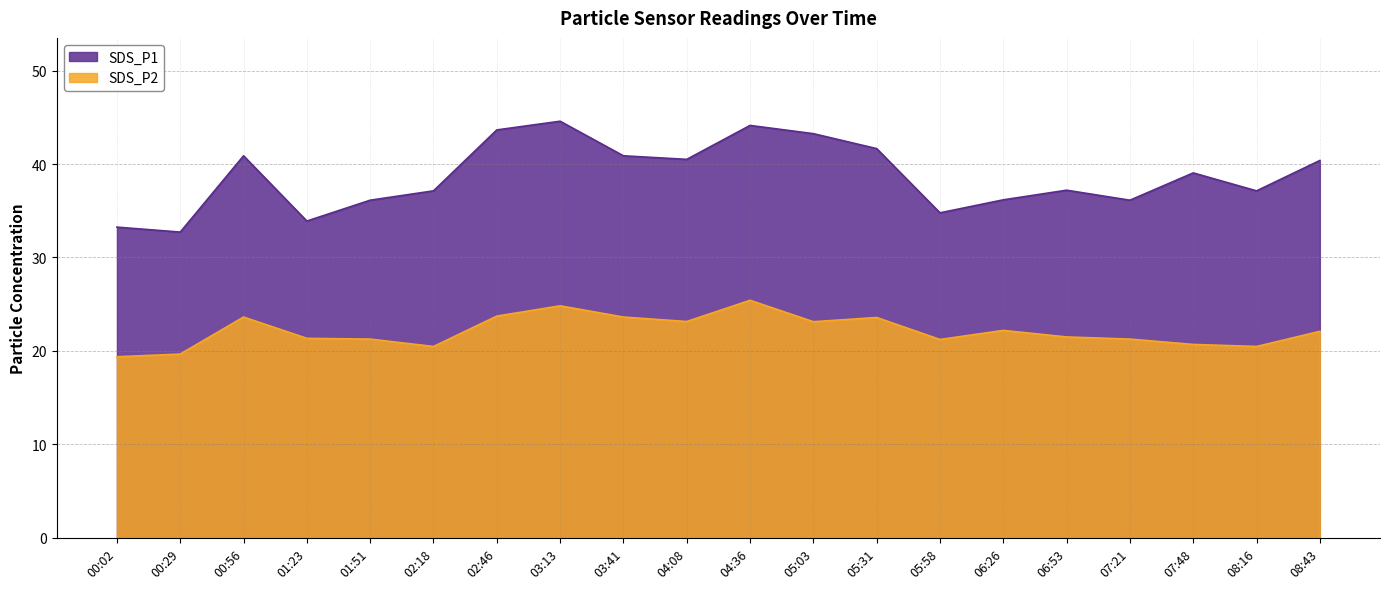

Is it true that SDS_P2 equals 23.6 at 00:56?

True